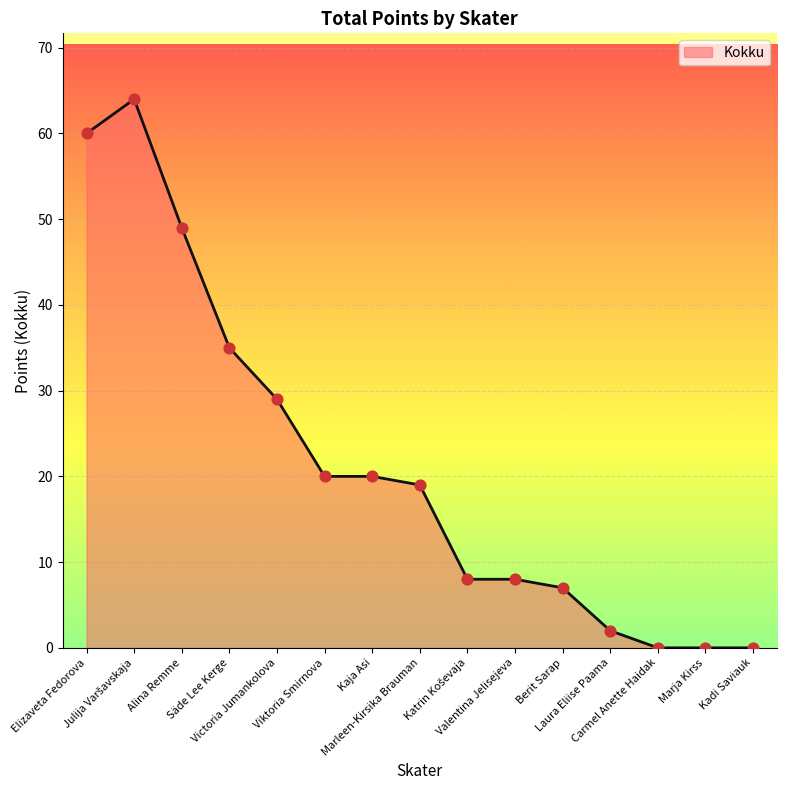

What is the change in value from Viktoria Smirnova to Berit Sarap?

-13